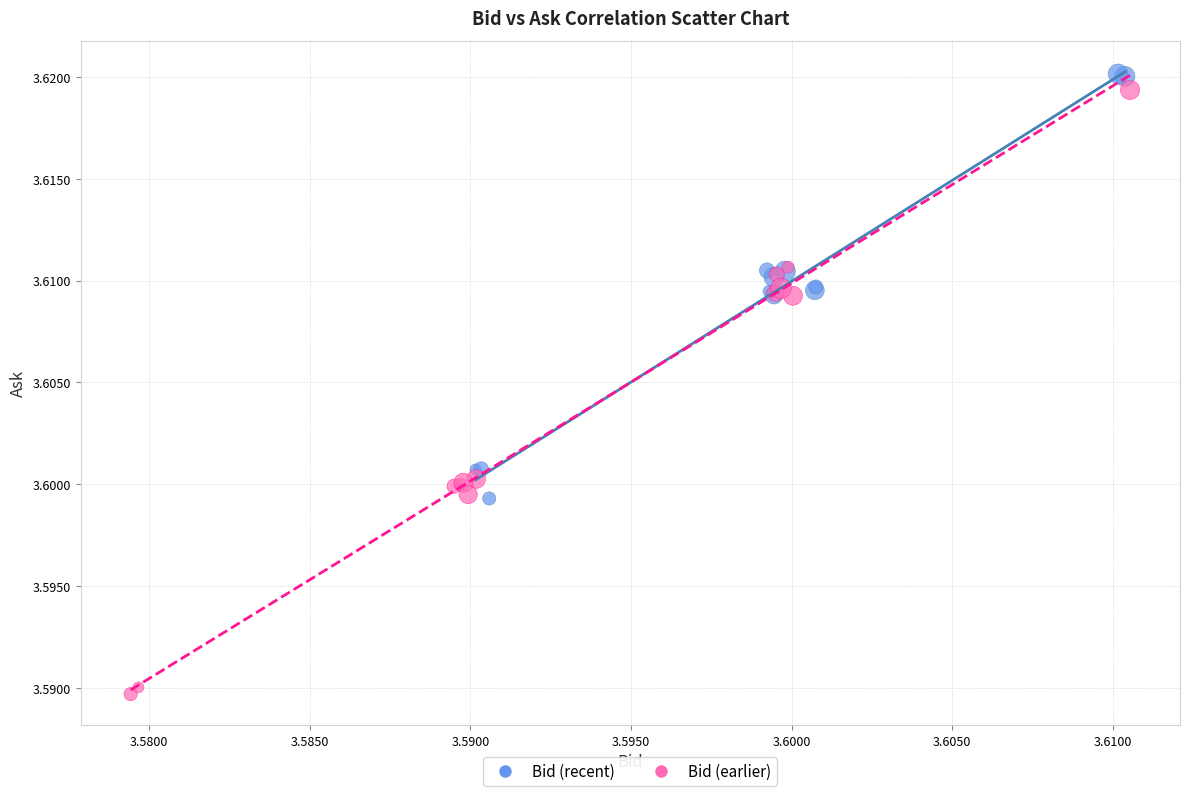

Which series has the largest Y range (max minus min)?

Bid (earlier)